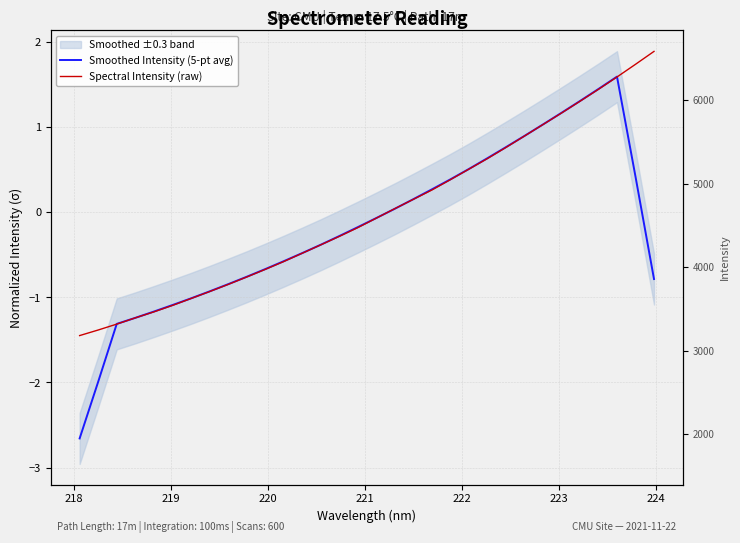

What is the value of the Spectral Intensity (raw) point at the 1st from the left?

-1.4